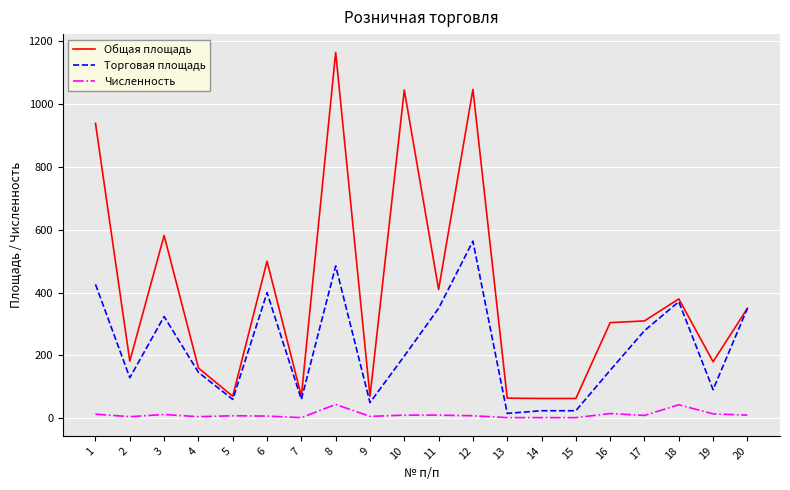

At which category is the sum across all series the highest?

8